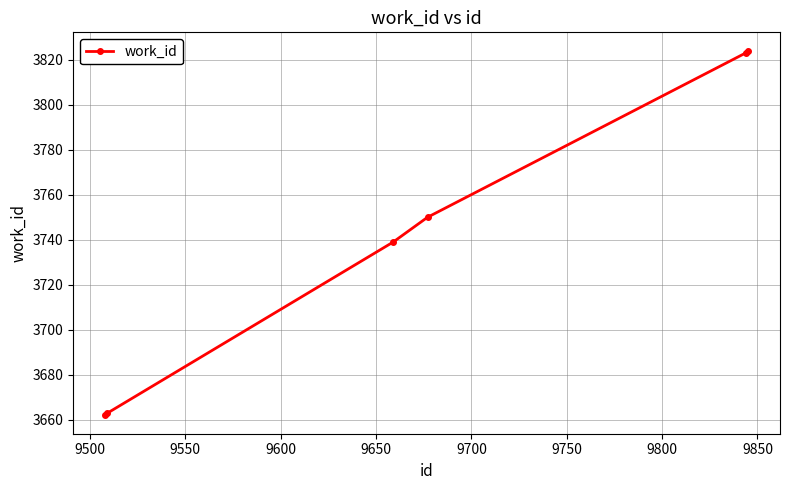

Reading left to right, list all the values displayed in this chart.

3662	3663	3739	3750	3823	3824